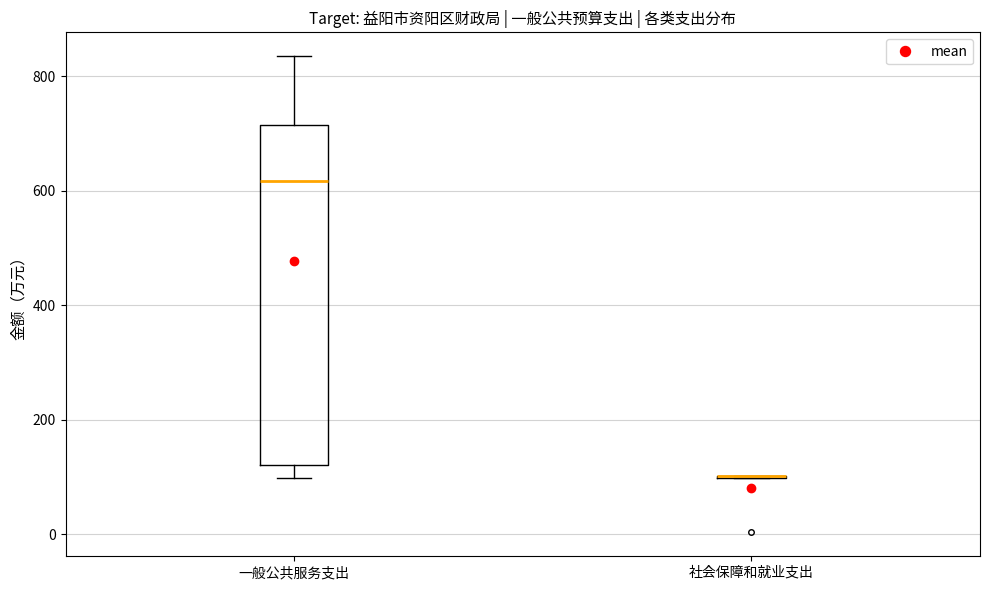

Reading left to right, transcribe this box plot: for each box, give where its median line is, the range the box spans, and where its two whiskers end, as read against the y-axis. The values are not printed on the chart, so give them approximately, as read against the axis.

一般公共服务支出: median 620, box 120 to 720, whiskers 100 to 840
社会保障和就业支出: box collapsed to a line at 100, whiskers 100 to 100